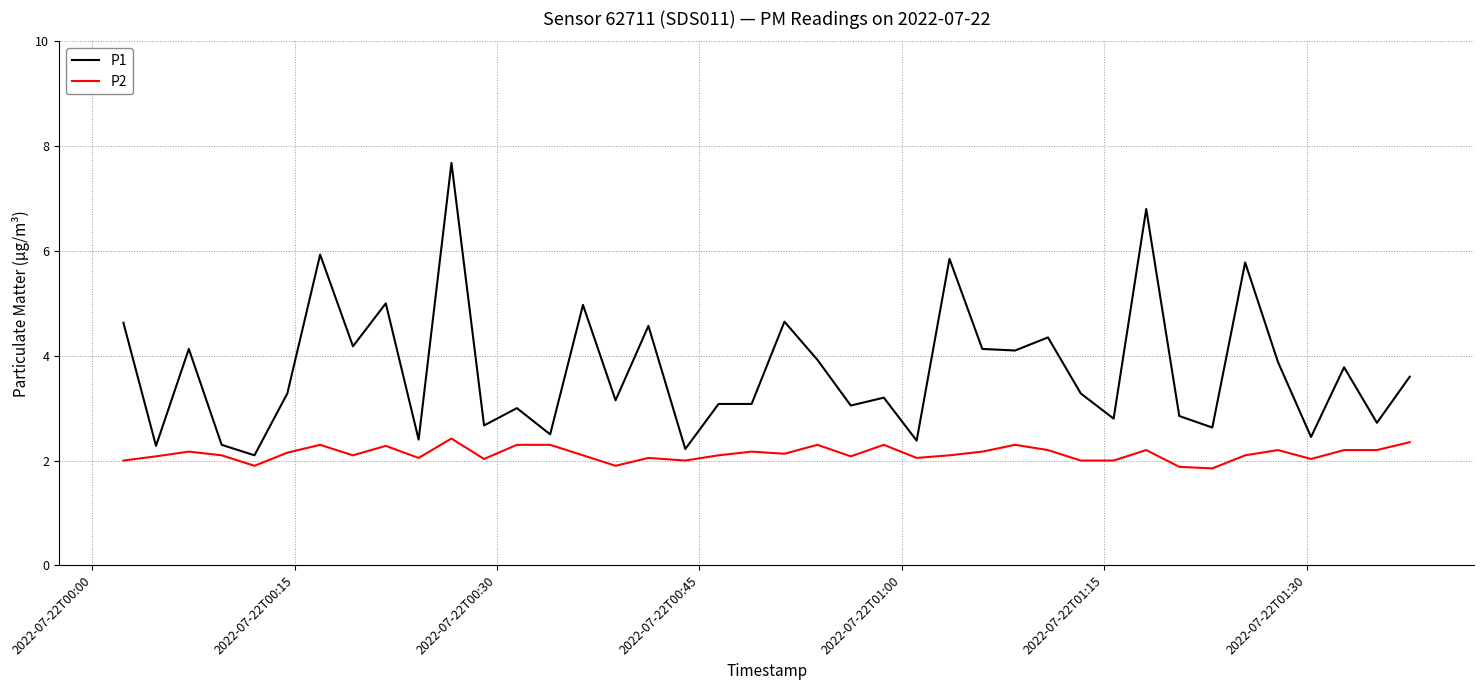

Which series has the largest range (max minus min)?

P1